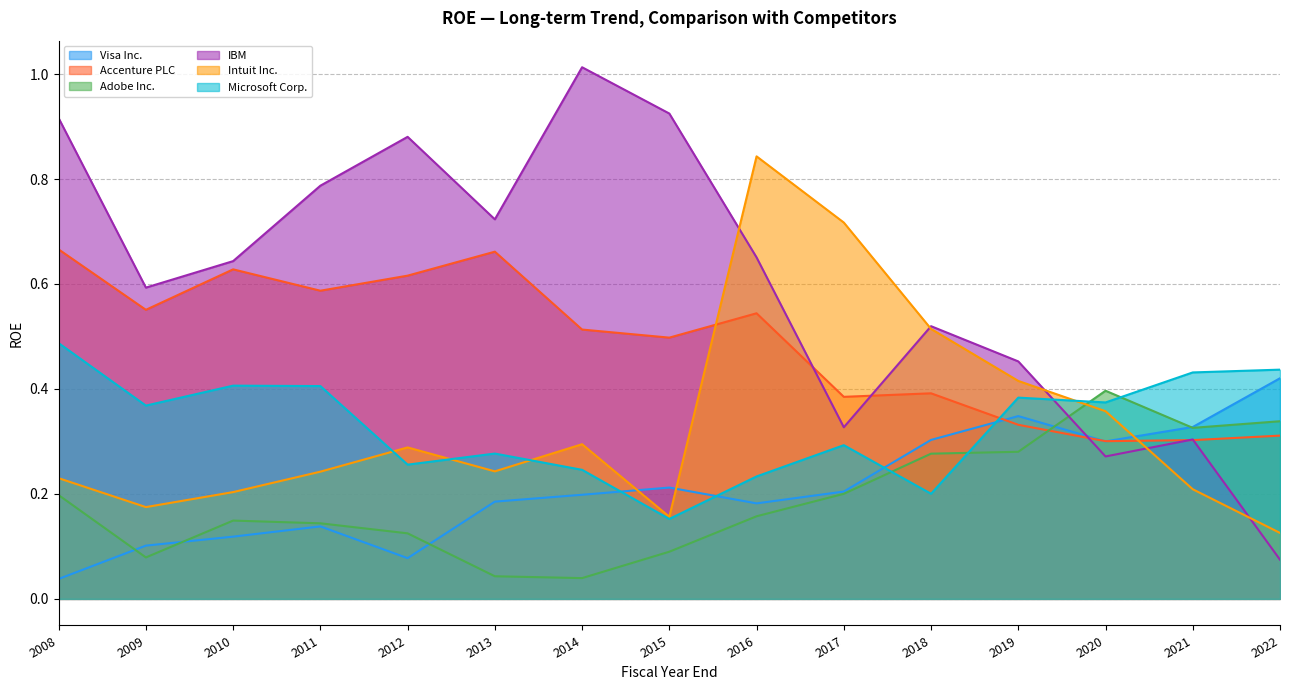

Where do Visa Inc. and Accenture PLC first cross each other?

2018 and 2019